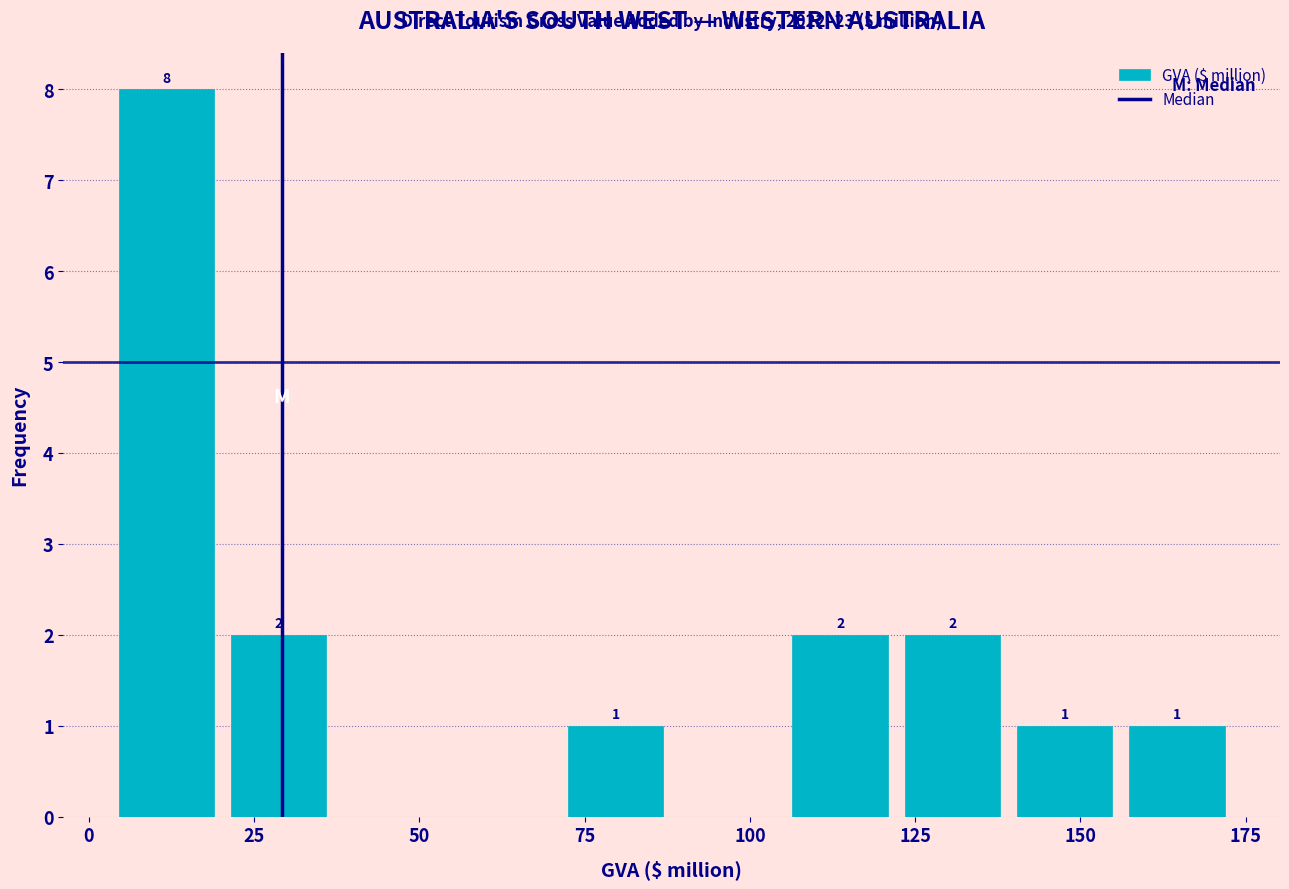

Read against the x-axis, roughly where is the centre of the tallest bar?

10